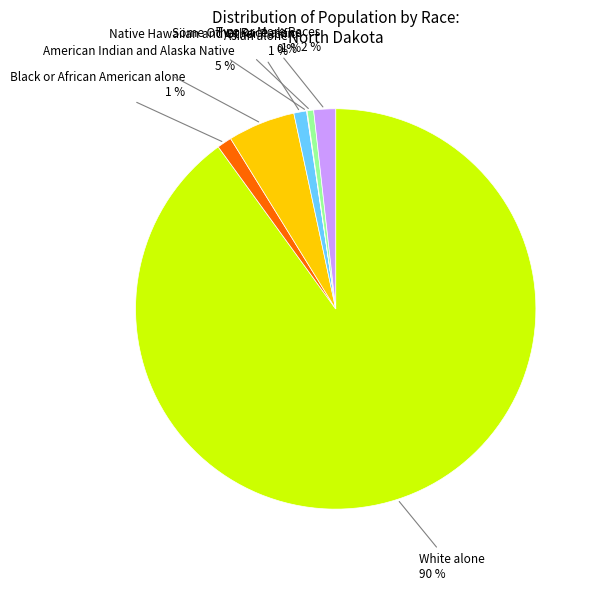

To the nearest percent, what is the difference between the largest and smallest slice percentages?

90%